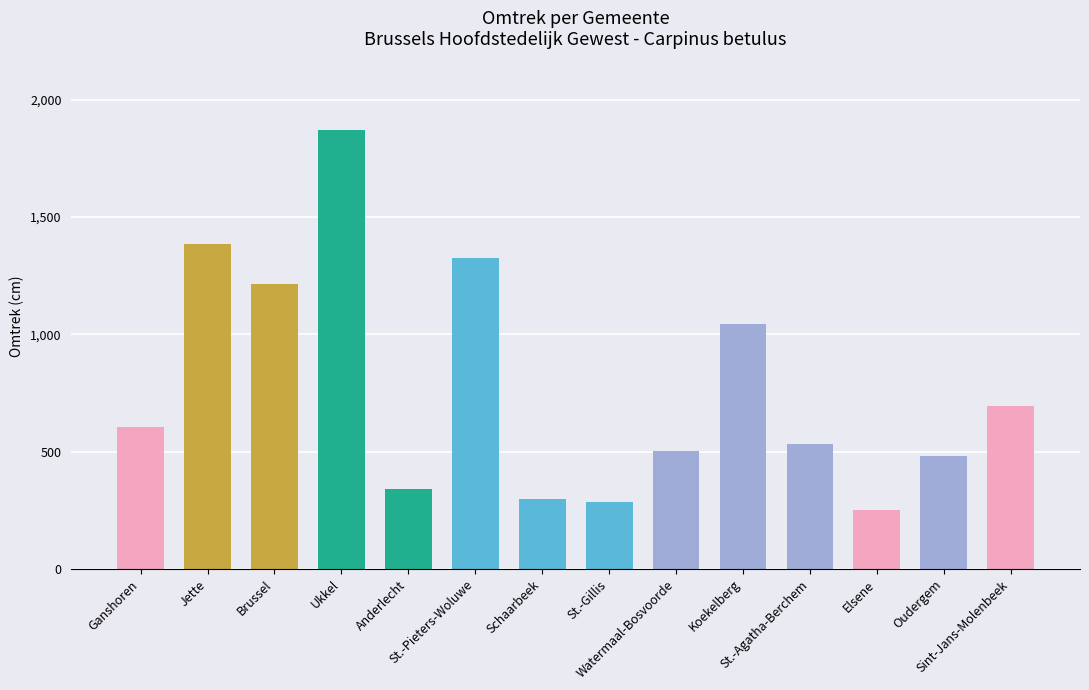

What is the average value?

773